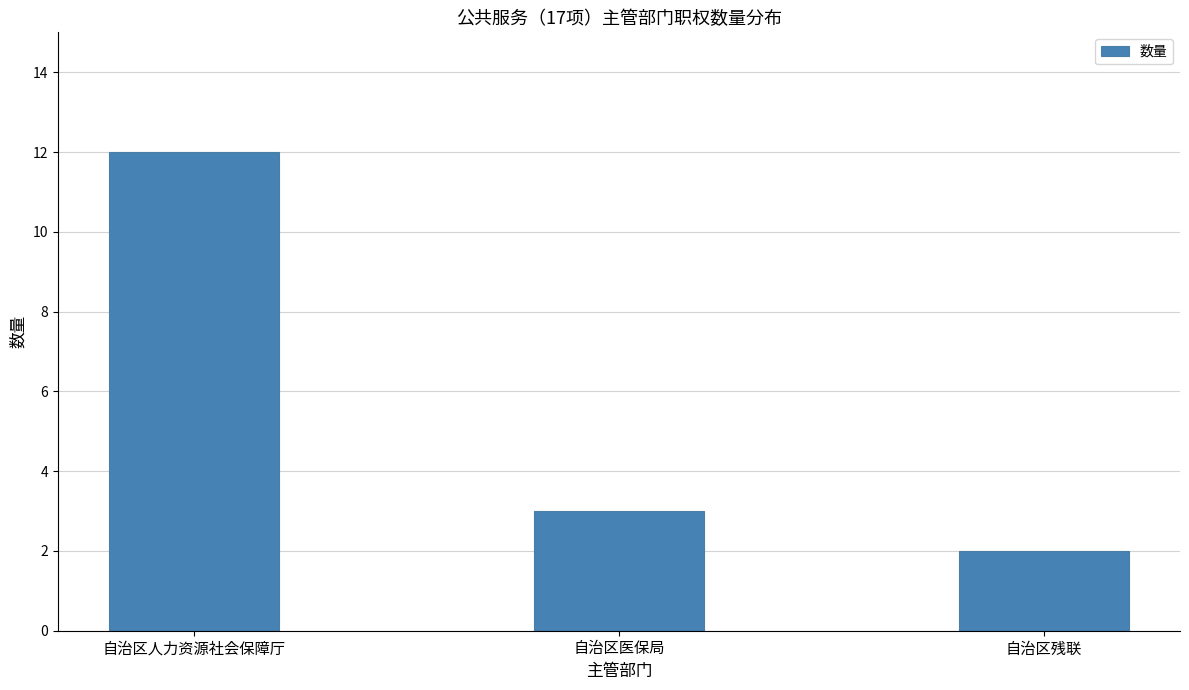

What is the value of the 1st bar from the left?

12